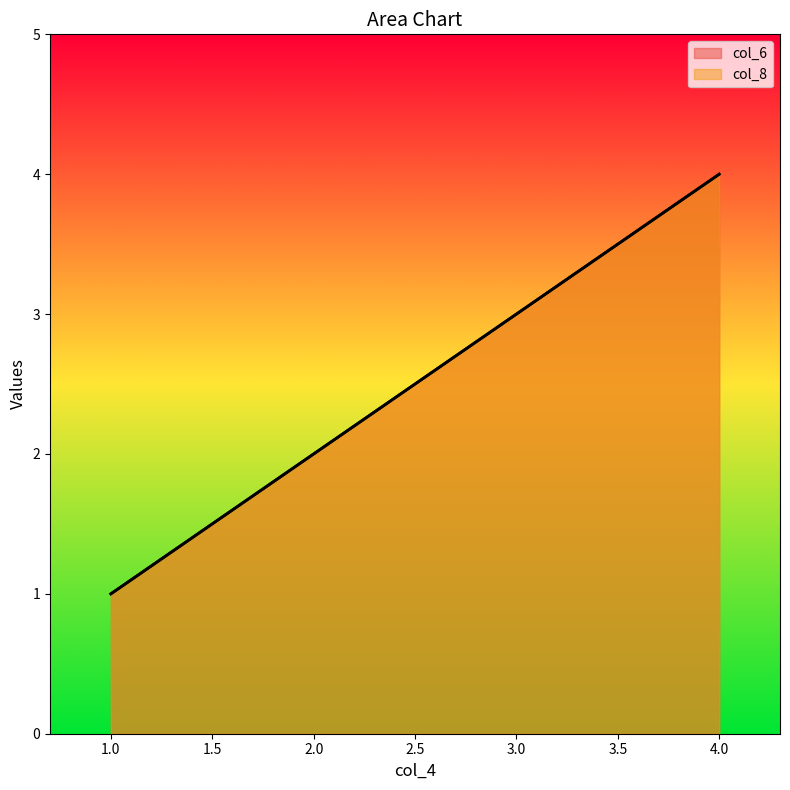

Reading left to right, what are all the values shown in this chart?

col_6: 1	2	3	4
col_8: 1	2	3	4